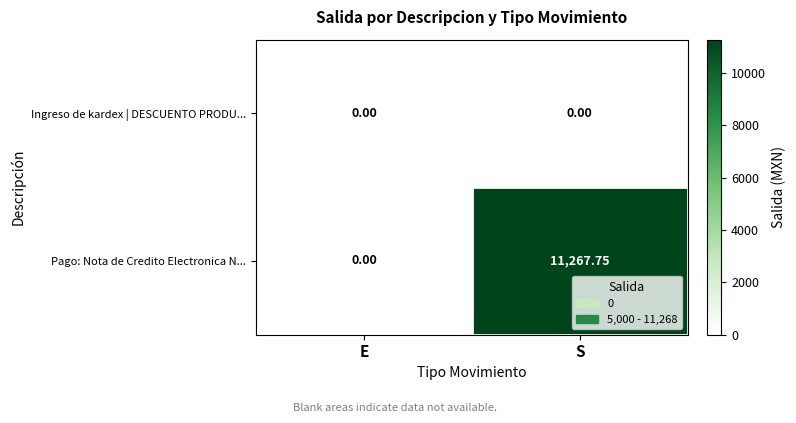

Rank the series by their average value, from lowest to highest.

Ingreso de kardex | DESCUENTO PRODU..., Pago: Nota de Credito Electronica N...